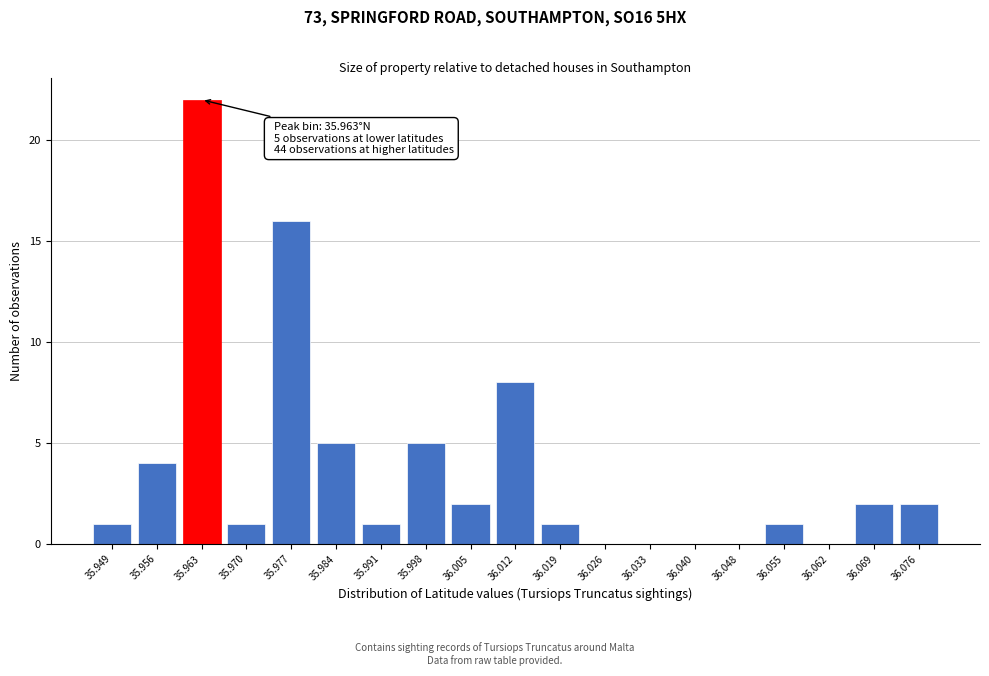

Reading left to right, what are all the values shown in this chart?

35.949=1	35.956=4	35.963=22	35.970=1	35.977=16	35.984=5	35.991=1	35.998=5	36.005=2	36.012=8	36.019=1	36.026=0	36.033=0	36.040=0	36.048=0	36.055=1	36.062=0	36.069=2	36.076=2